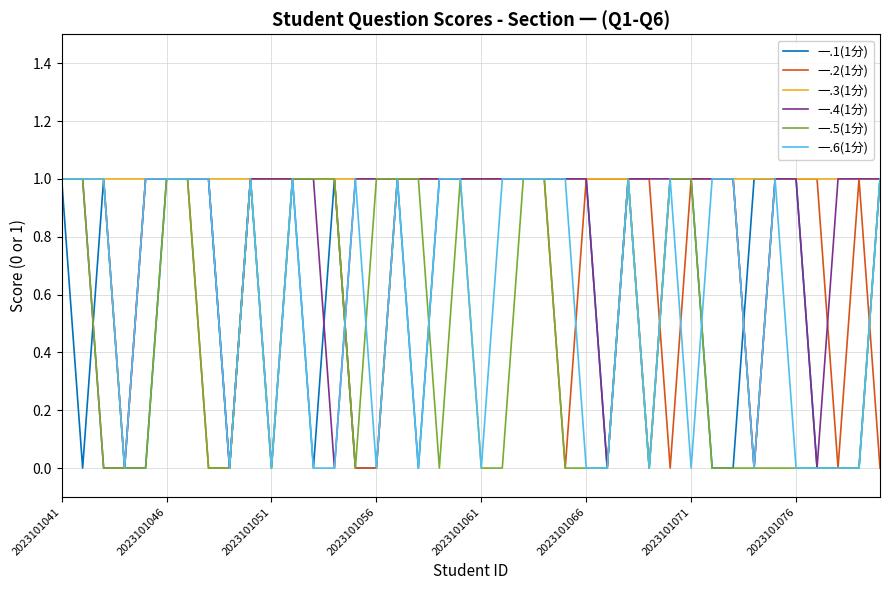

What is the maximum value shown in the chart?

1